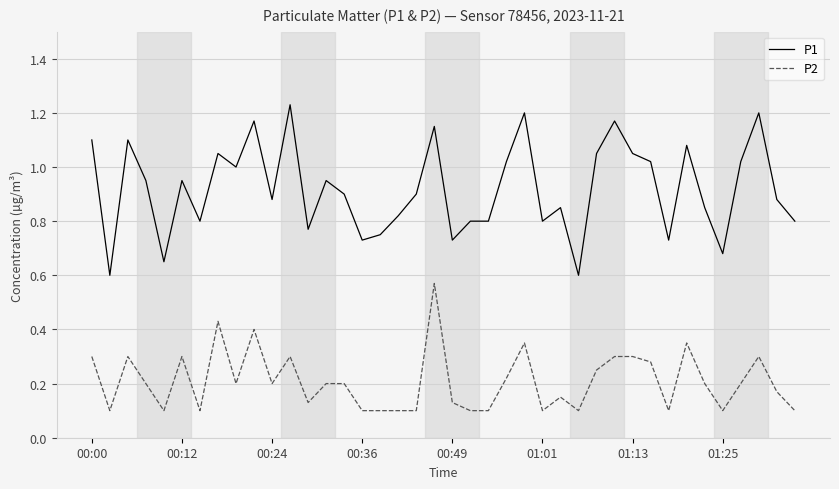

Rank the series by their average value, from lowest to highest.

P2, P1